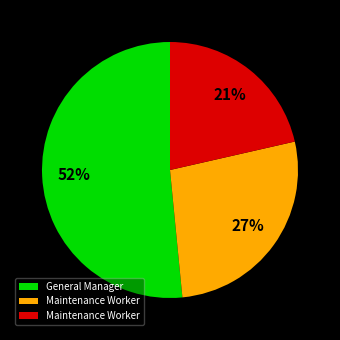

How many segments does this pie chart have?

3